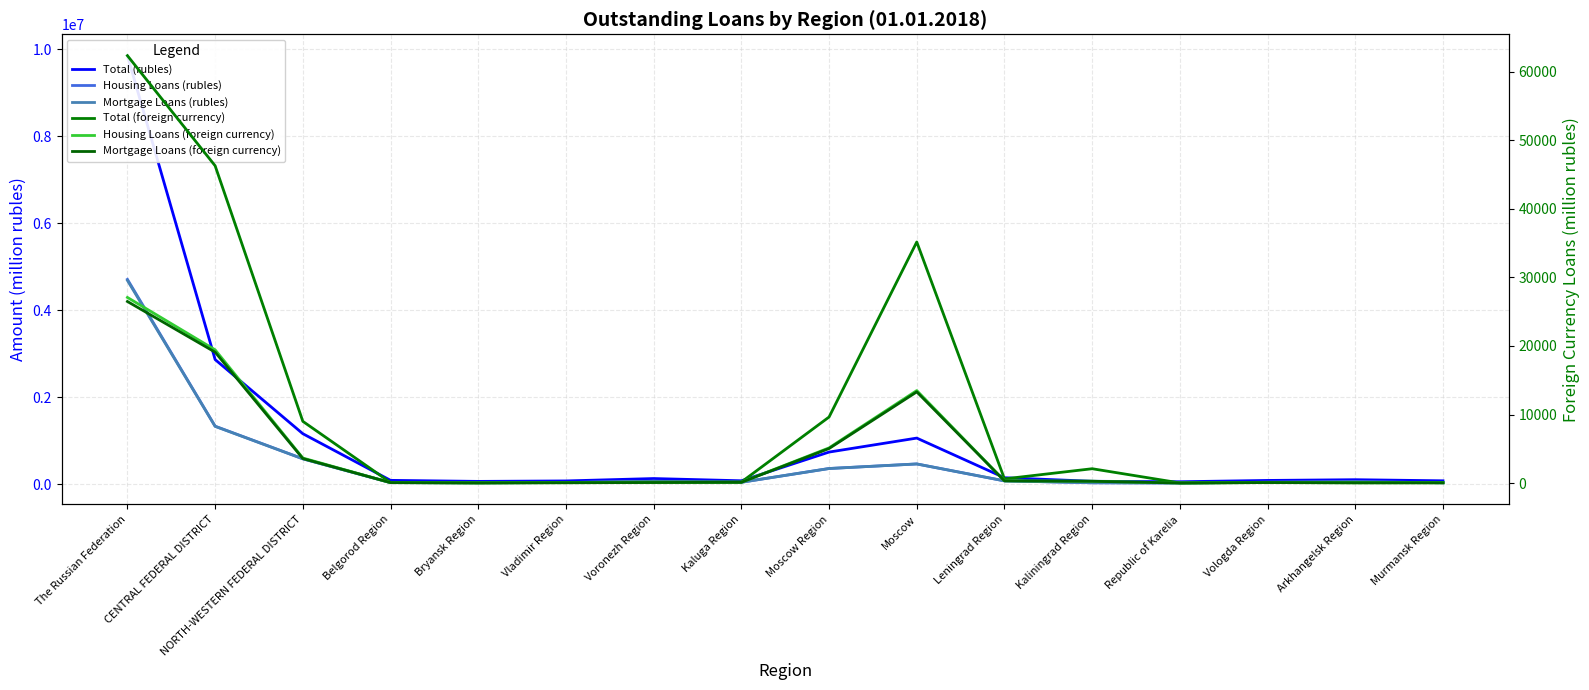

True or false: Housing Loans (rubles) has a value of 55628 at Vladimir Region.

False